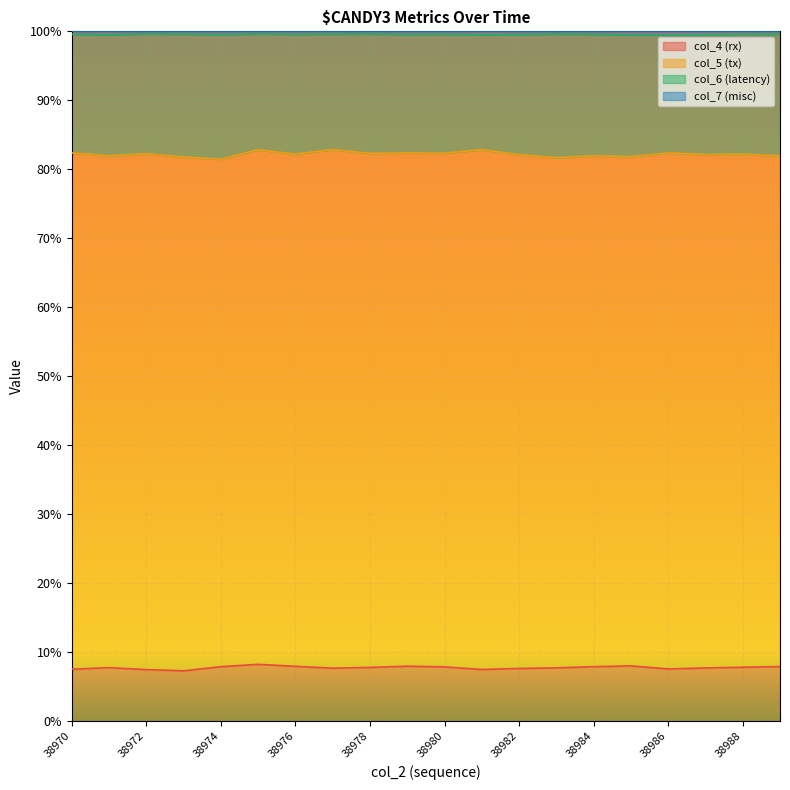

The value of col_4 (rx) at 38984 is 7.9. True or false?

True